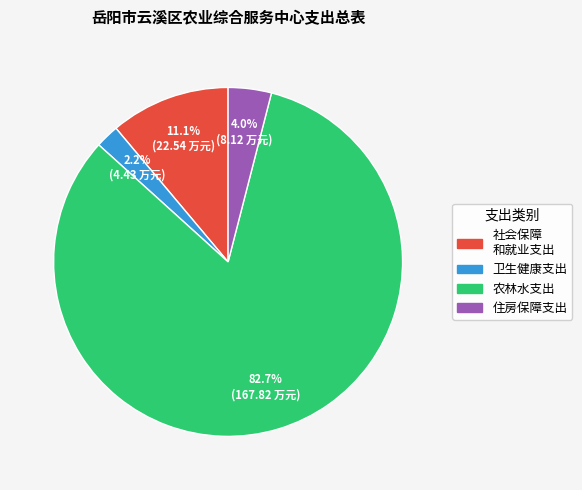

How many segments does this pie chart have?

4